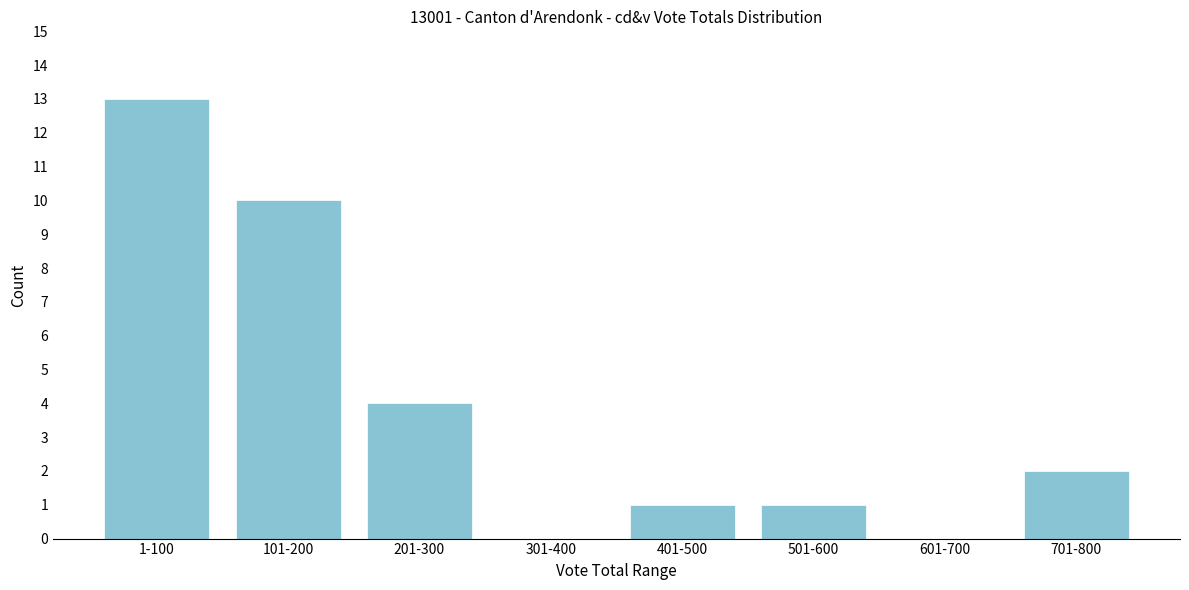

Reading left to right, transcribe all the data shown in this chart.

1-100=13	101-200=10	201-300=4	301-400=0	401-500=1	501-600=1	601-700=0	701-800=2